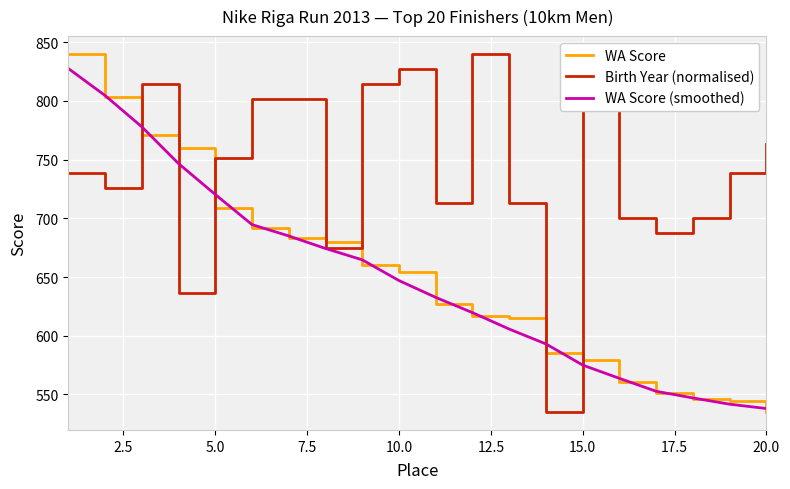

After their last crossing, which series has the higher values: Birth Year (normalised) or WA Score (smoothed)?

Birth Year (normalised)